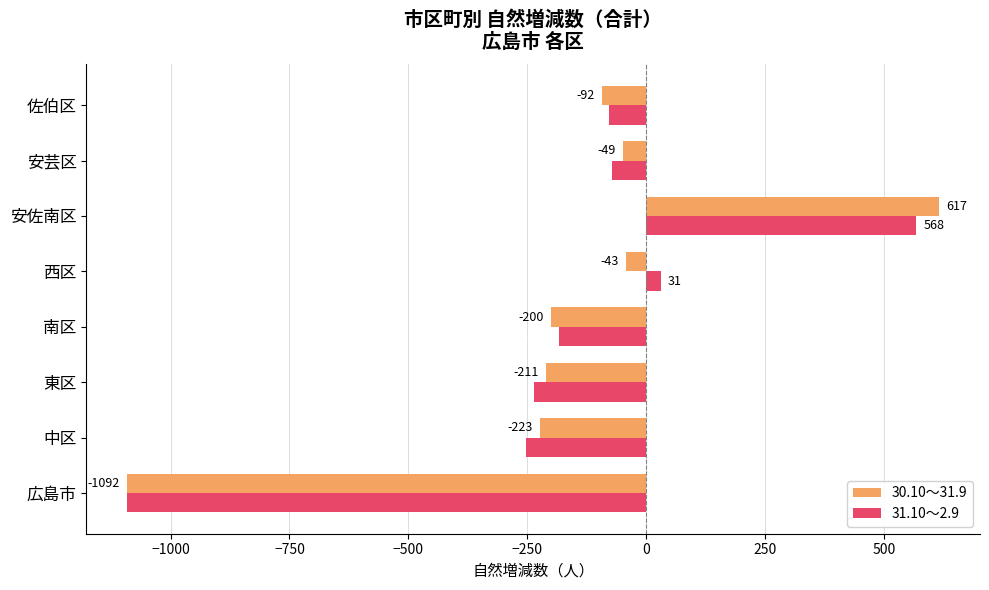

What is the average value of the 30.10～31.9 series?

-162